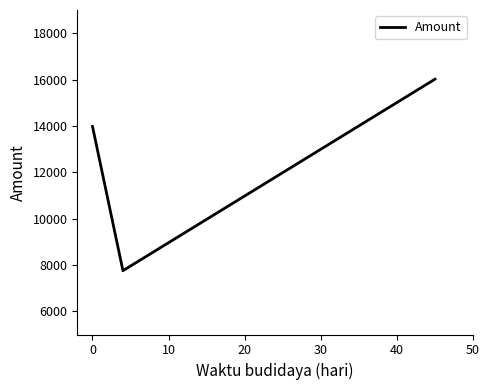

What is the difference between the maximum and minimum values?

8262